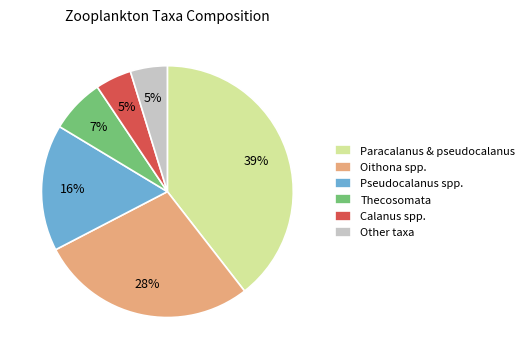

Which category has the biggest portion of the pie?

Paracalanus & pseudocalanus